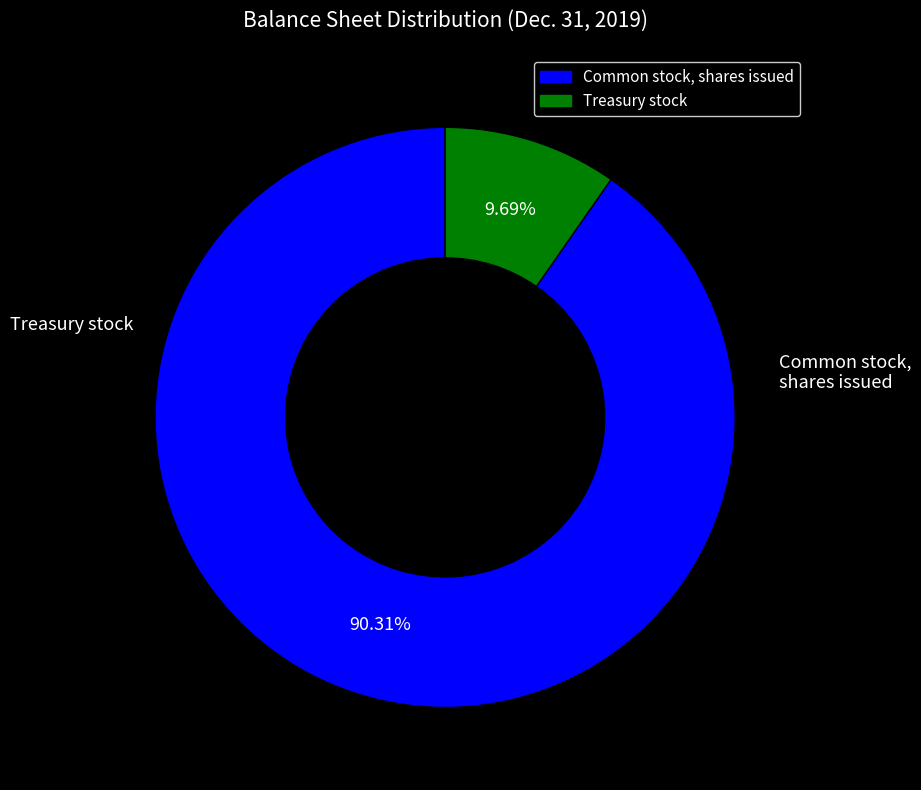

Is there a majority slice in this chart?

Yes